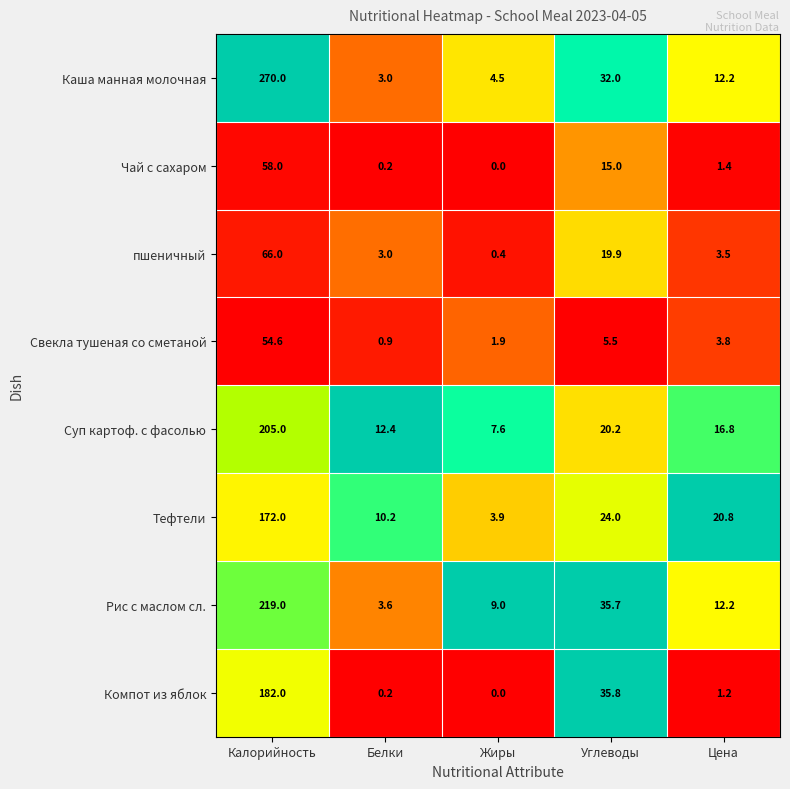

At which label is Компот из яблок closest to 91?

Углеводы